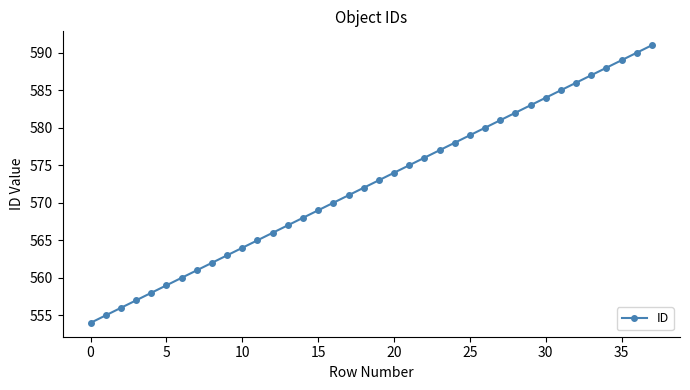

What is the value of the 4th point from the left?

557